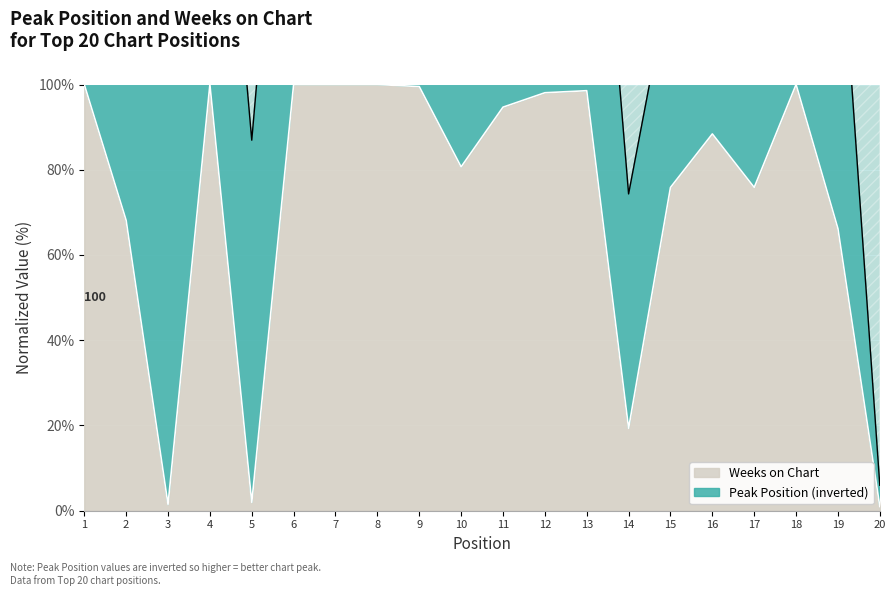

How many interior local valleys (lower than both neighbors) does the data have?

5